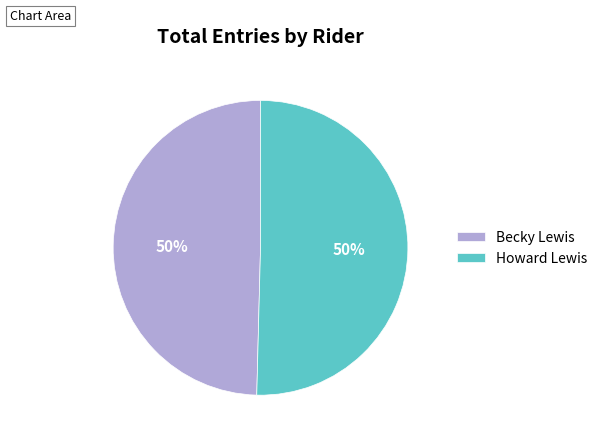

To the nearest percent, what is the combined percentage of Becky Lewis and Howard Lewis?

100%